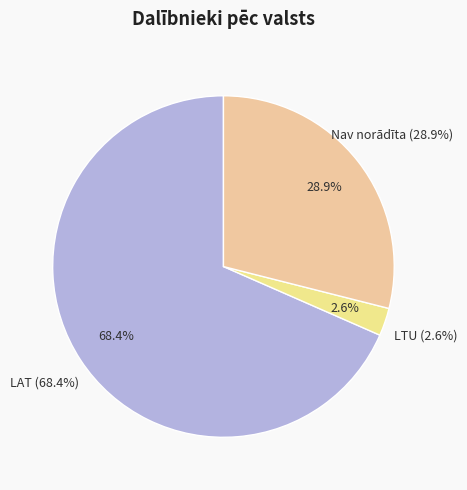

Which slice is the smallest?

LTU